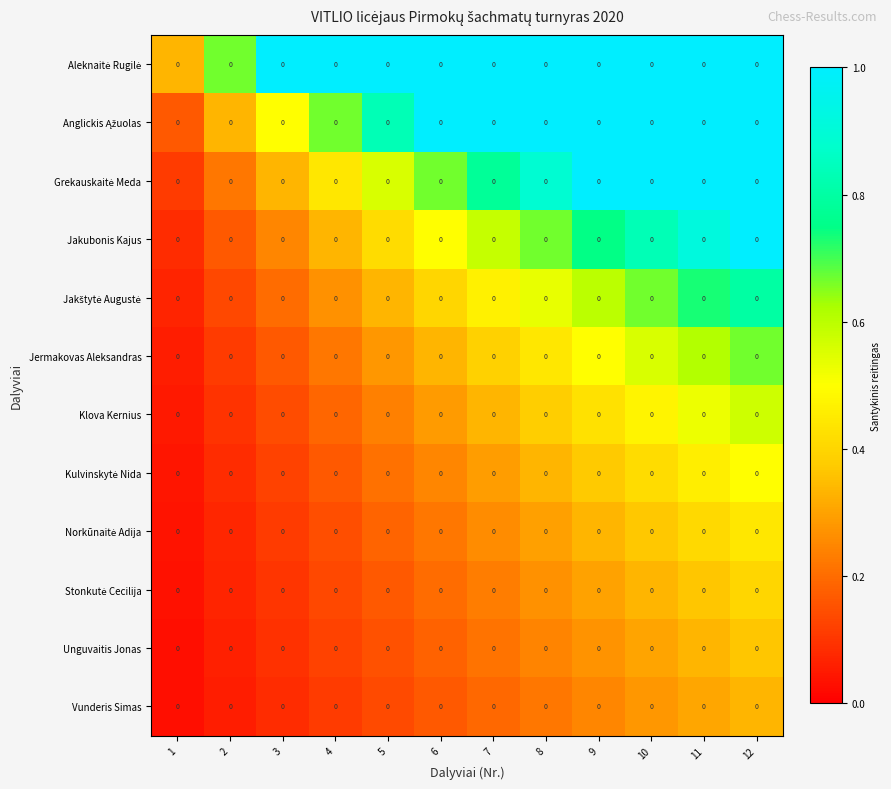

Is it true that Aleknaitė Rugilė equals 1.0 at 9?

True